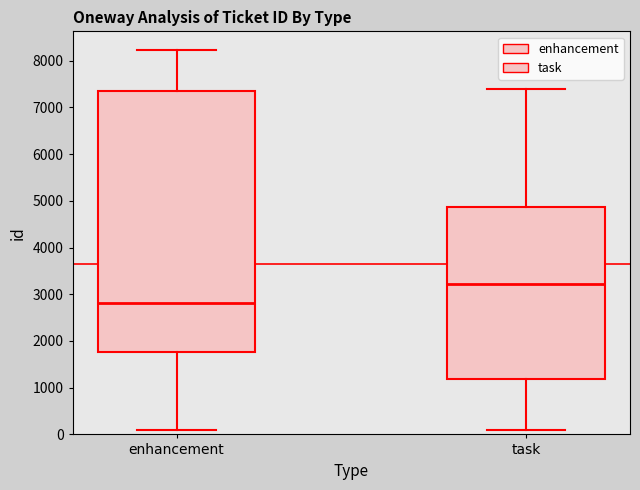

Which box is the tallest, from its lower edge to its upper edge?

enhancement